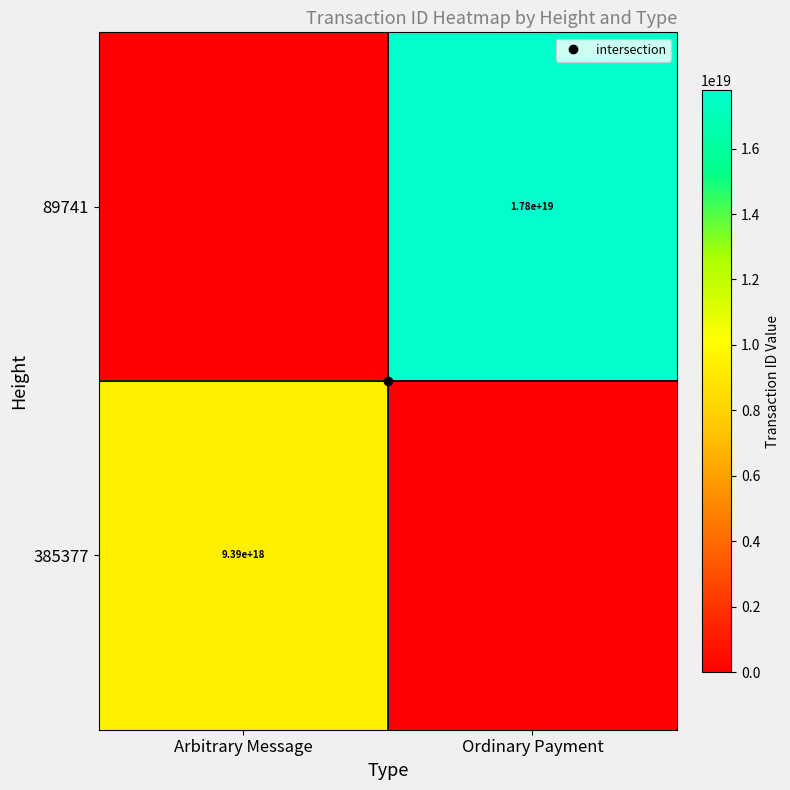

How many 385377 values are between 0 and 9388671220859803648?

2